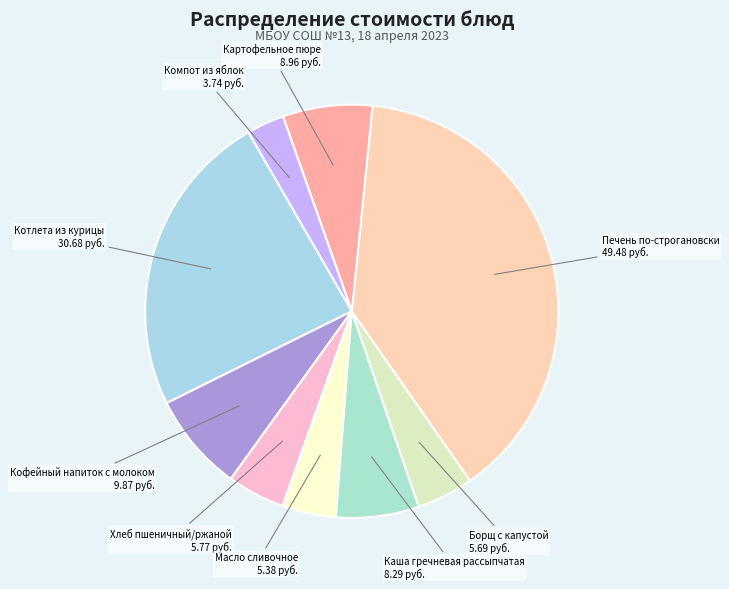

How many slices are in this pie chart?

9